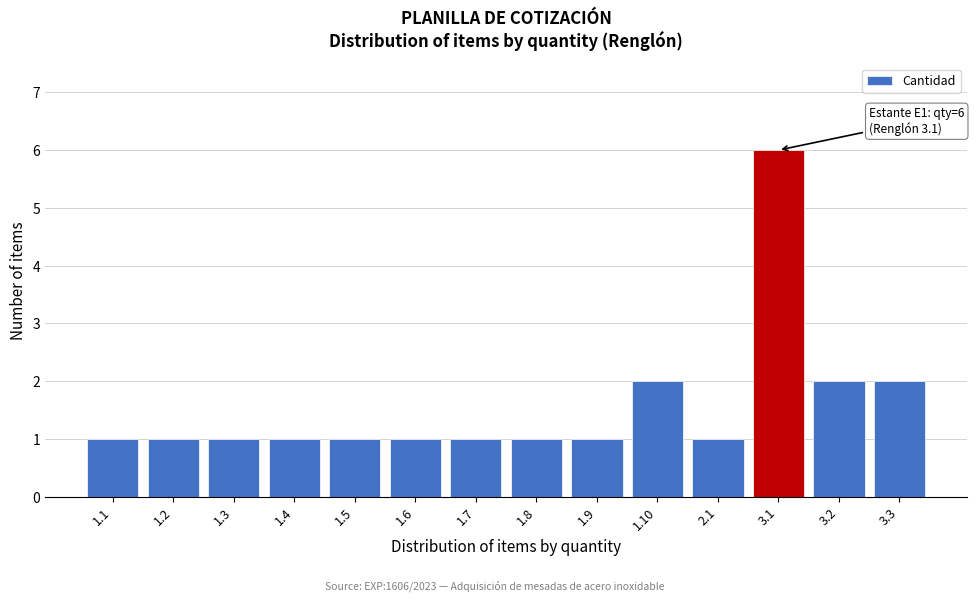

Reading left to right, what are all the values shown in this chart?

1.1=1	1.2=1	1.3=1	1.4=1	1.5=1	1.6=1	1.7=1	1.8=1	1.9=1	1.10=2	2.1=1	3.1=6	3.2=2	3.3=2